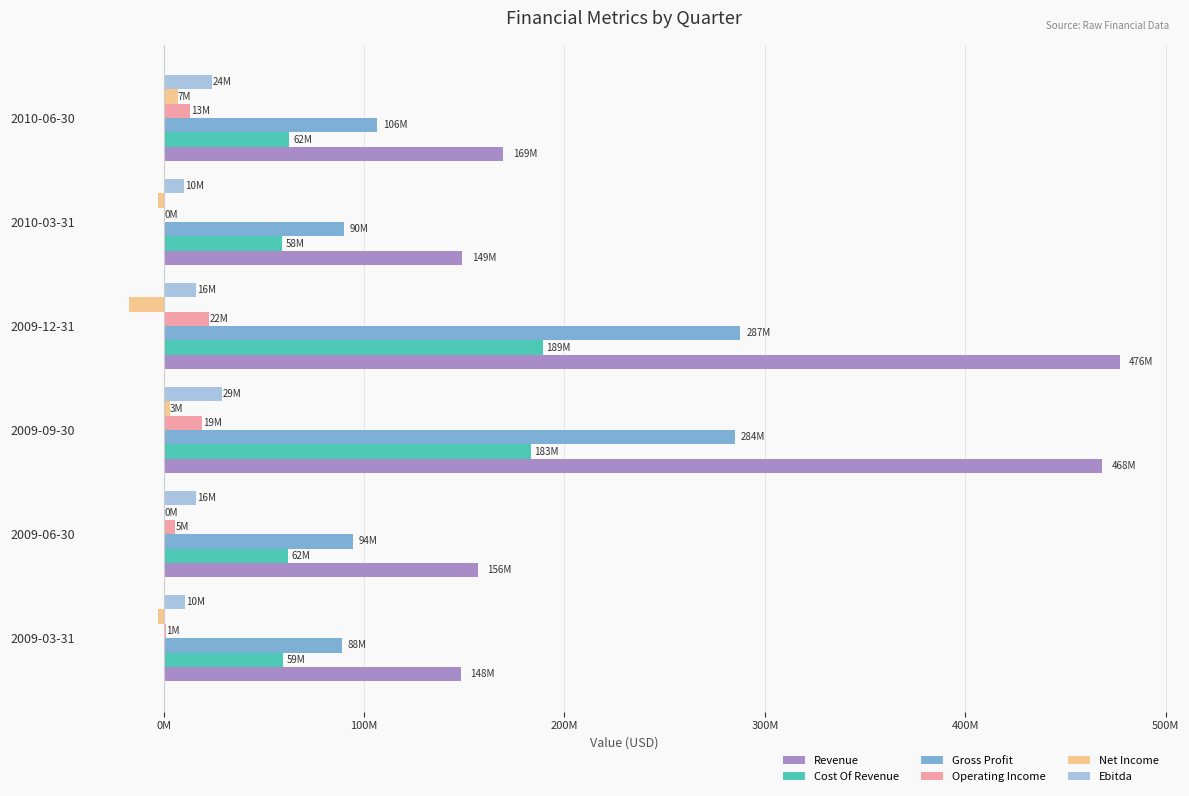

What is the difference between the maximum and minimum values in the Net Income series?

24215000